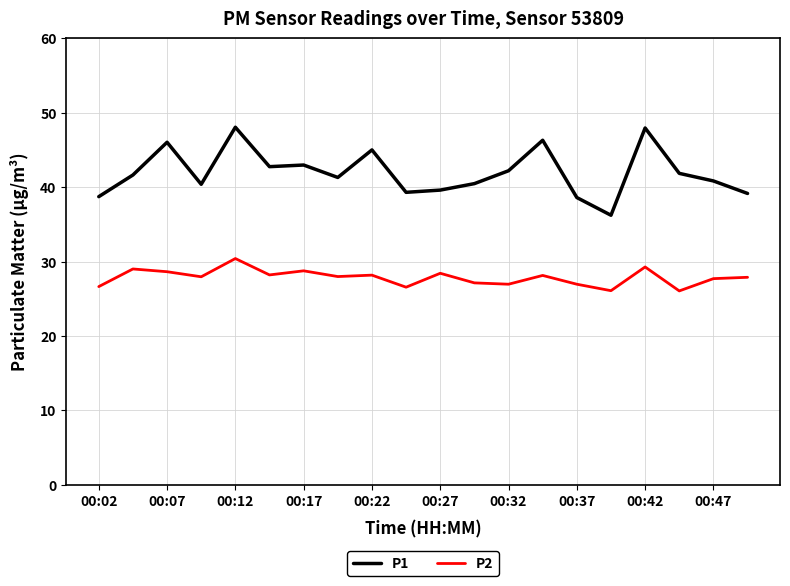

What is the minimum value for P1?

36.2